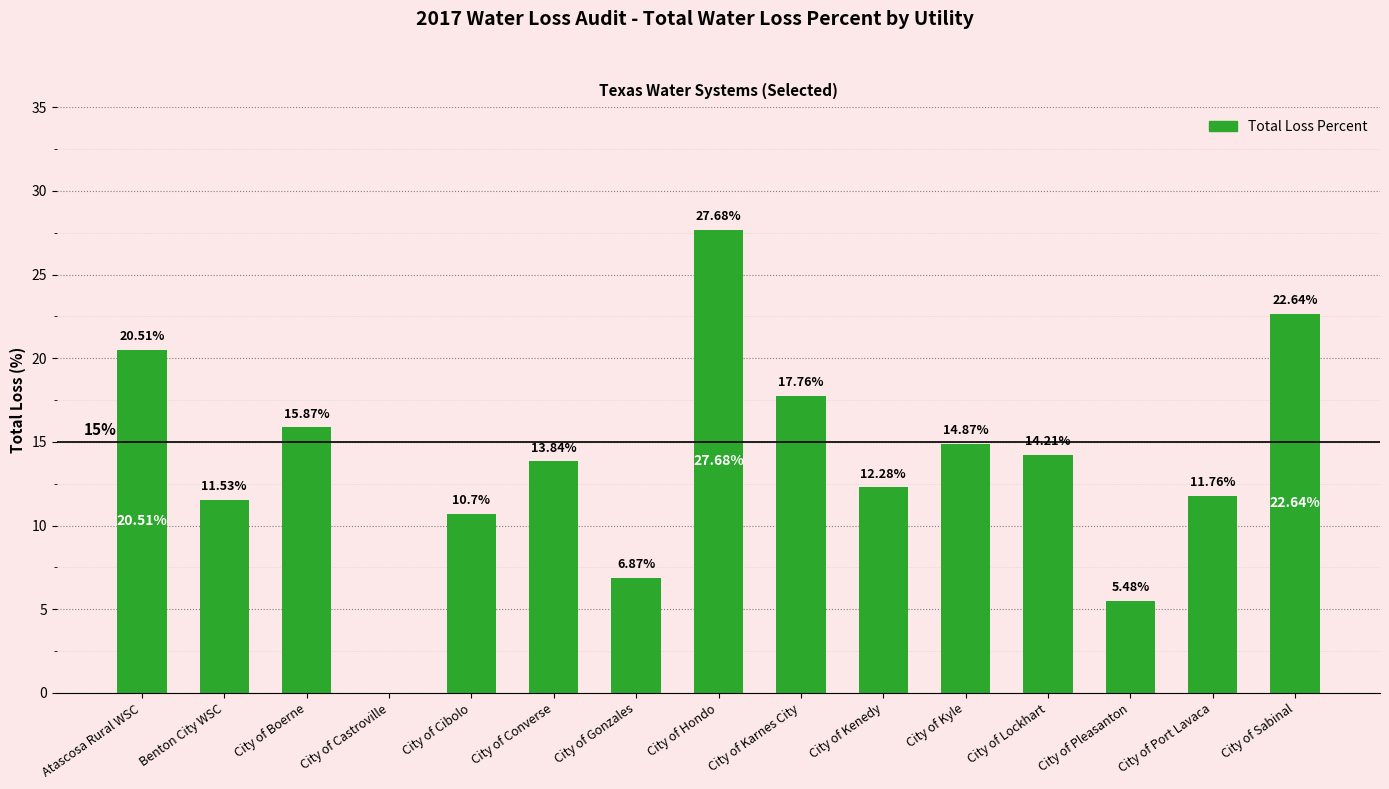

What is the ratio of the value at City of Cibolo to the value at City of Port Lavaca?

0.9